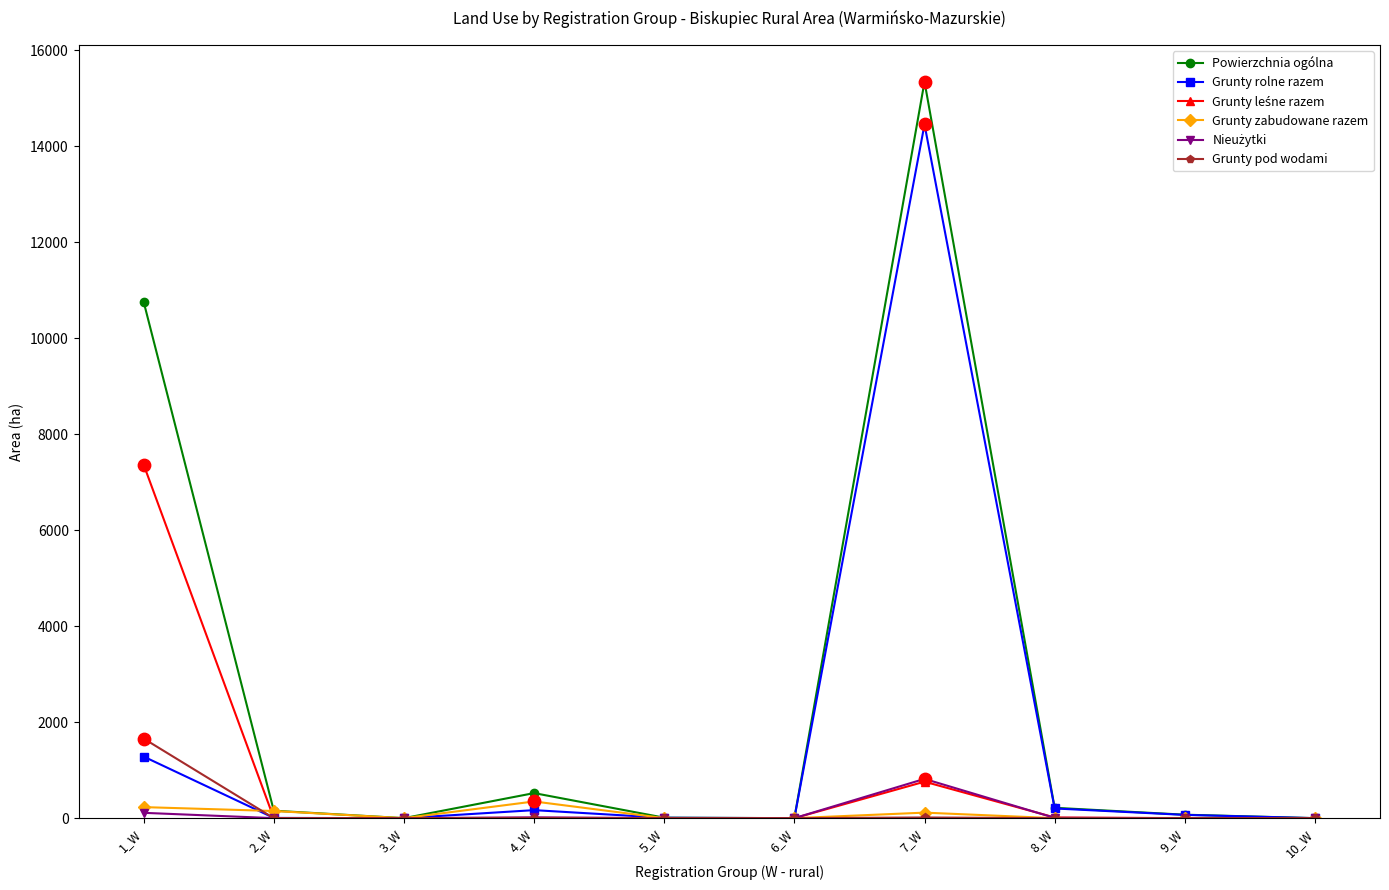

Which series has the largest range (max minus min)?

Powierzchnia ogólna